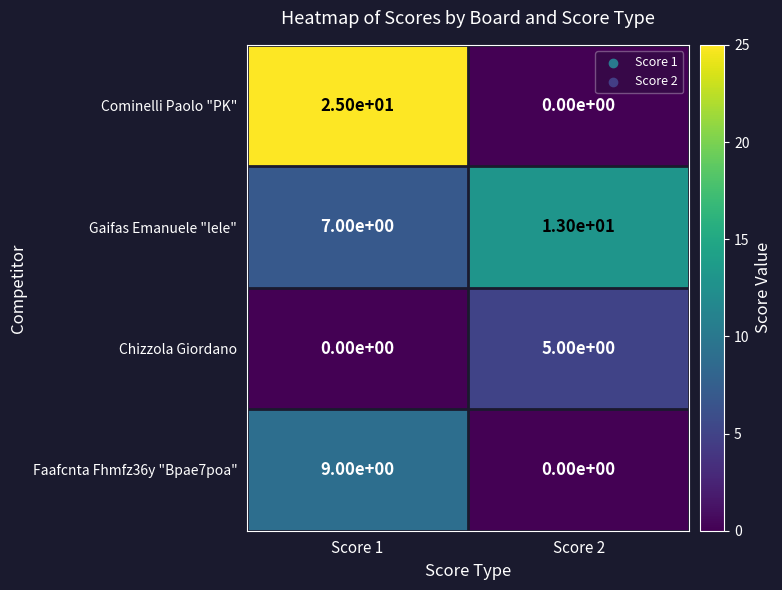

What is the sum of the Chizzola Giordano values at Score 2 and Score 1?

5